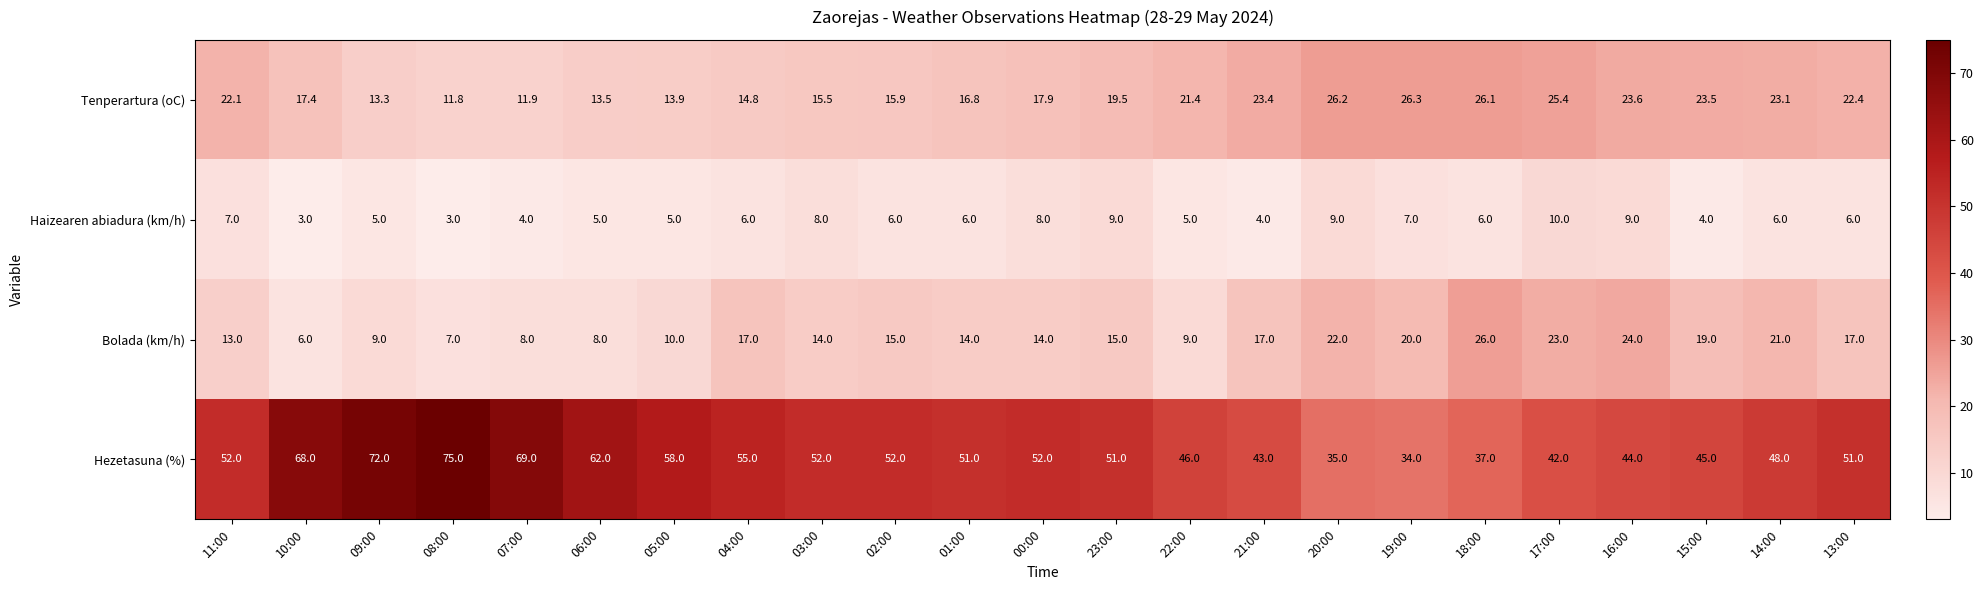

Which series changed the most between 04:00 and 01:00?

Hezetasuna (%)